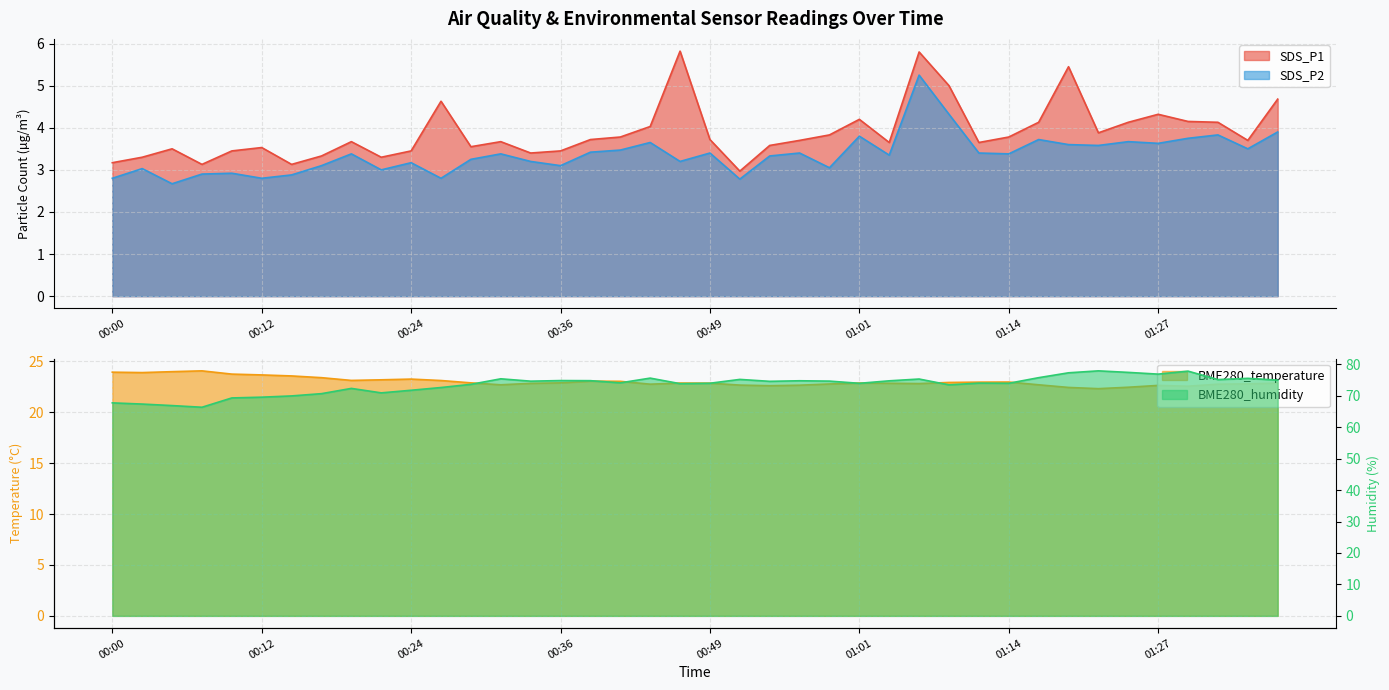

At how many categories does at least one series exceed 64?

40